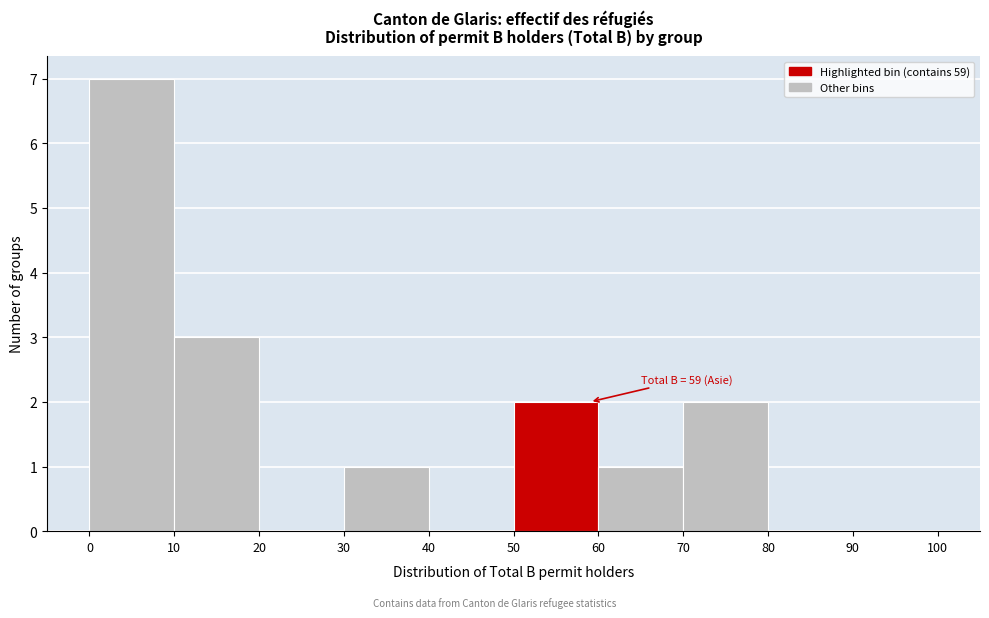

Which range on the x-axis has the tallest bar?

0 to 10